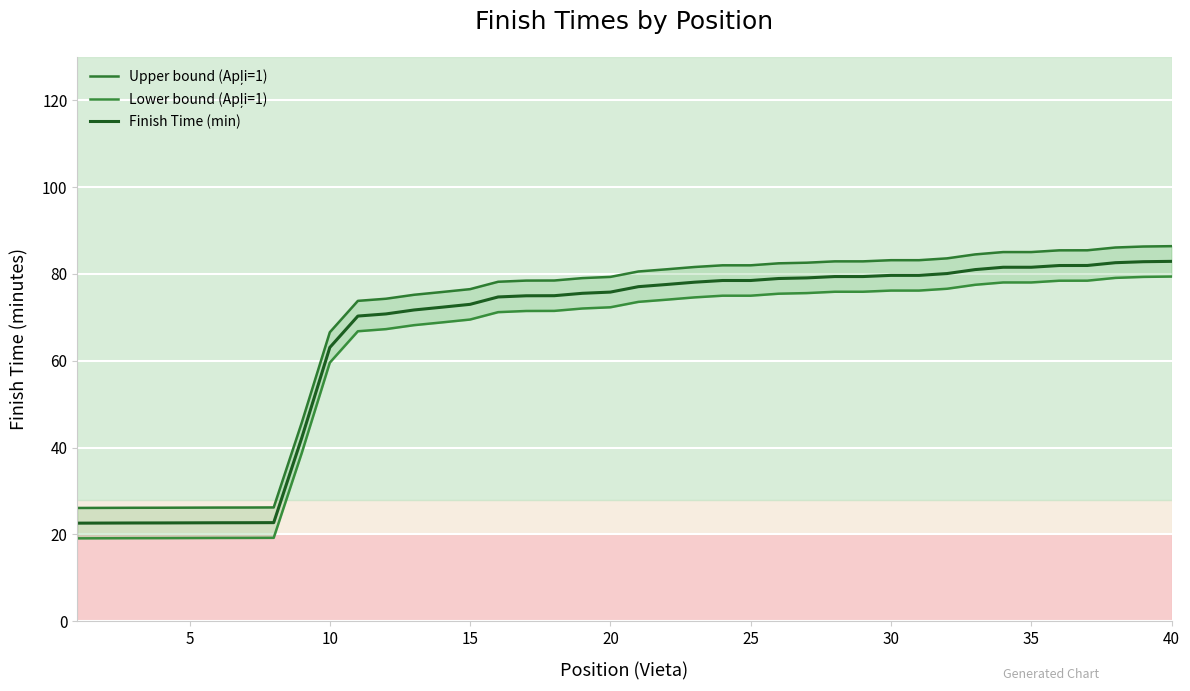

What are all the series names shown in the legend?

Upper bound (Apļi=1), Lower bound (Apļi=1), Finish Time (min)